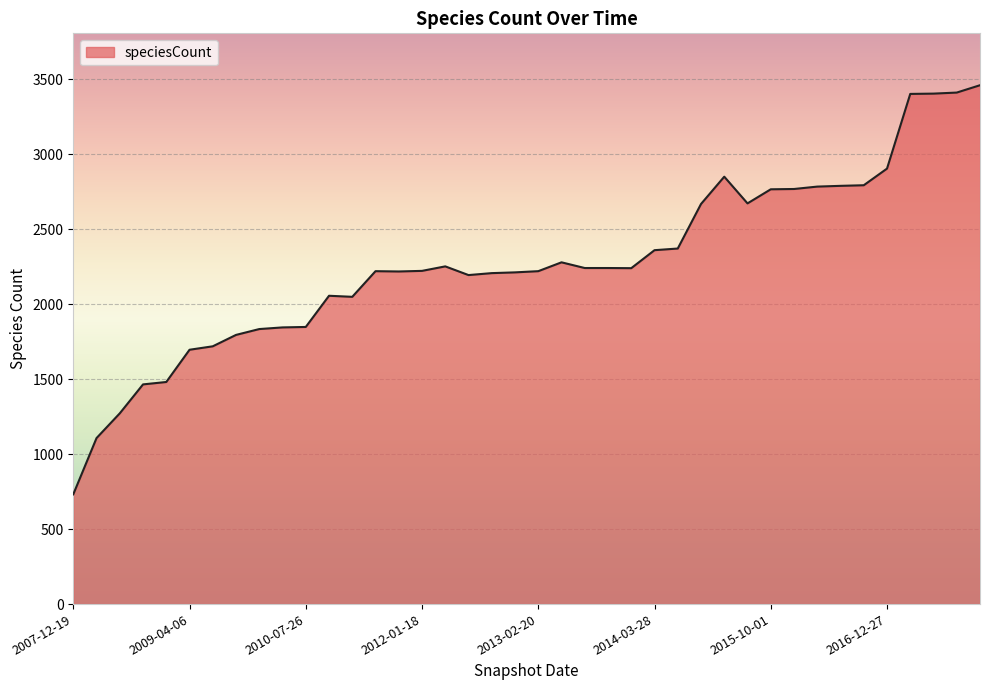

What is the difference between the maximum and minimum values?

2728